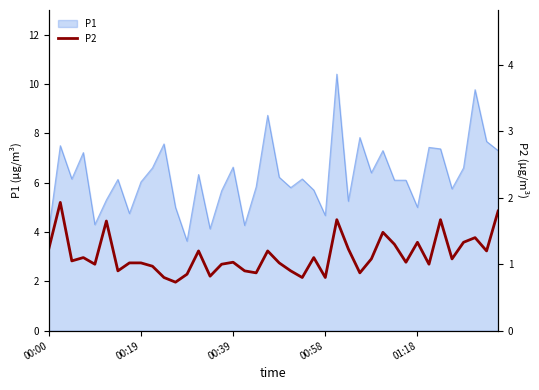

Between 18 and 20, which is larger?

20